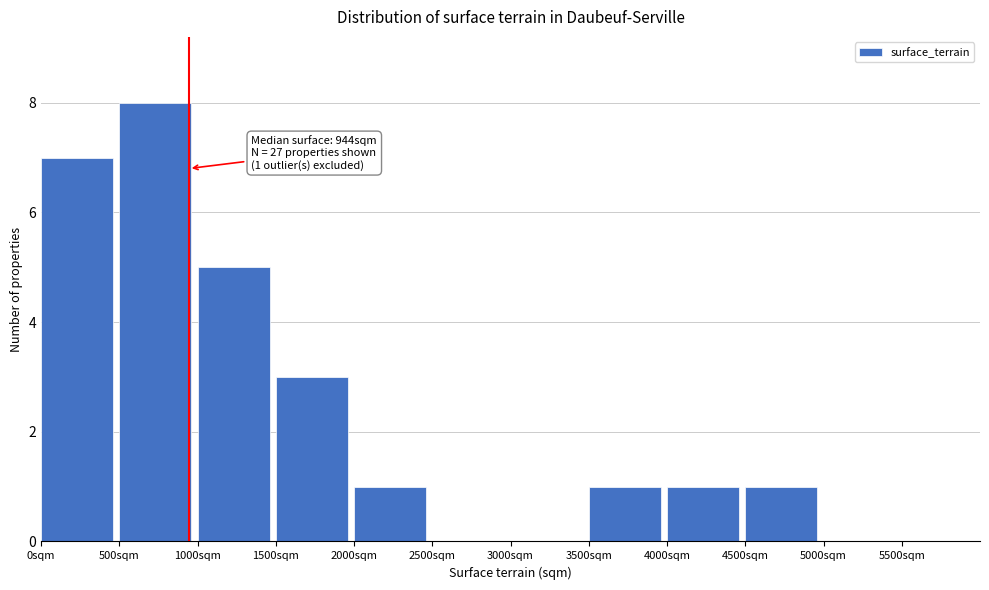

Over which range of the x-axis is the bar tallest?

500 to 1000